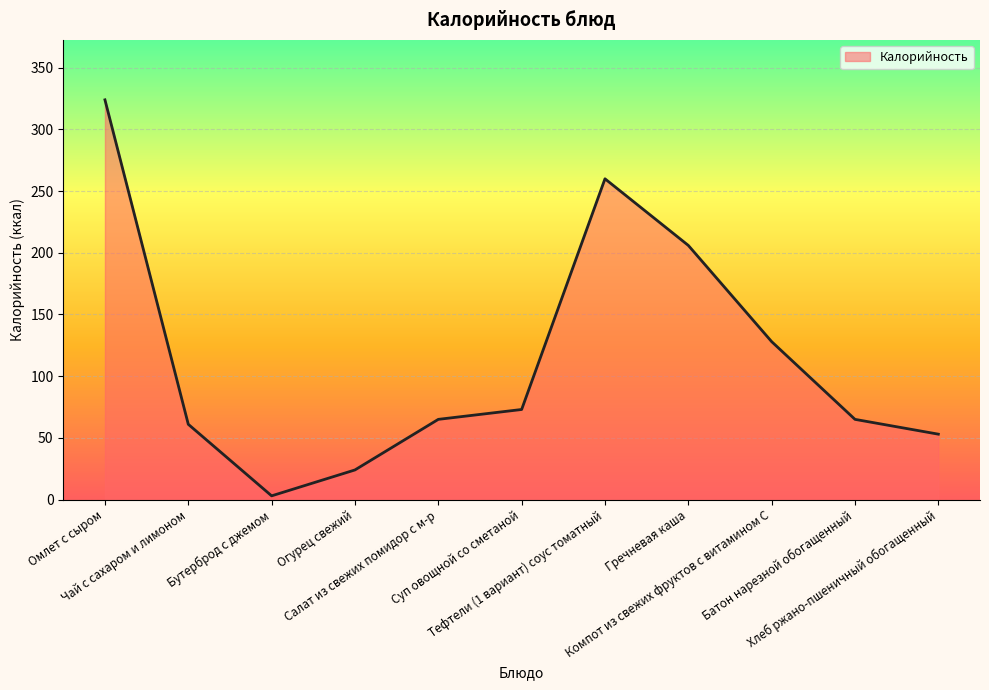

The value at Суп овощной со сметаной is 73. True or false?

True